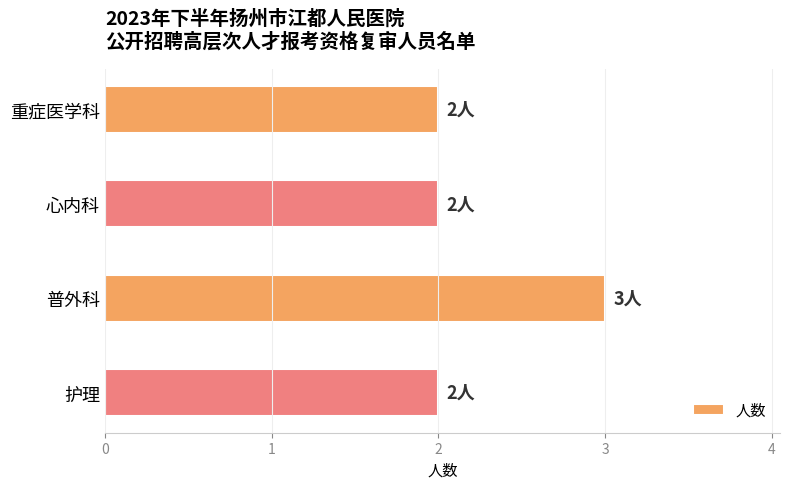

The chart shows a value of 3 at 护理. True or false?

False